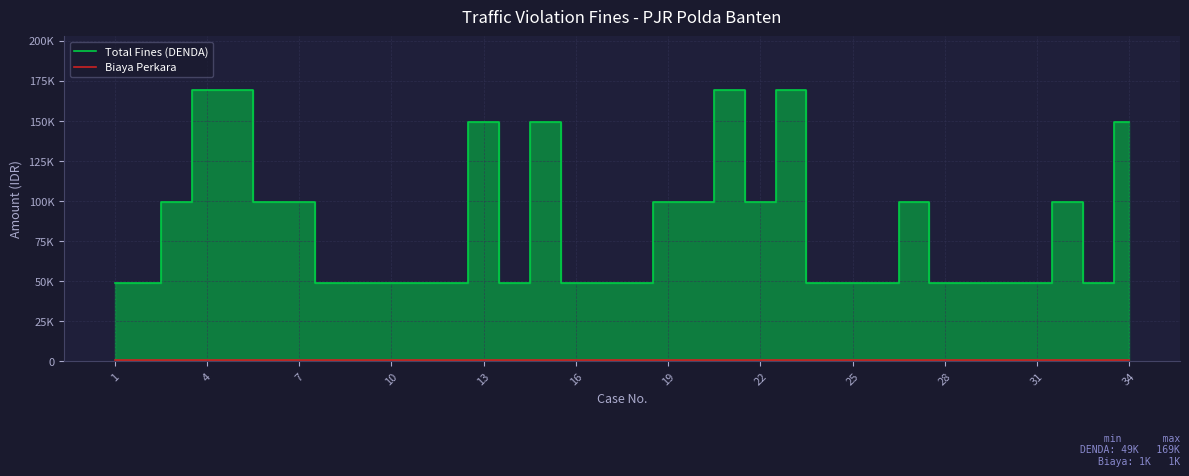

List the series in order of their overall mean, lowest first.

Biaya Perkara, Total Fines (DENDA)